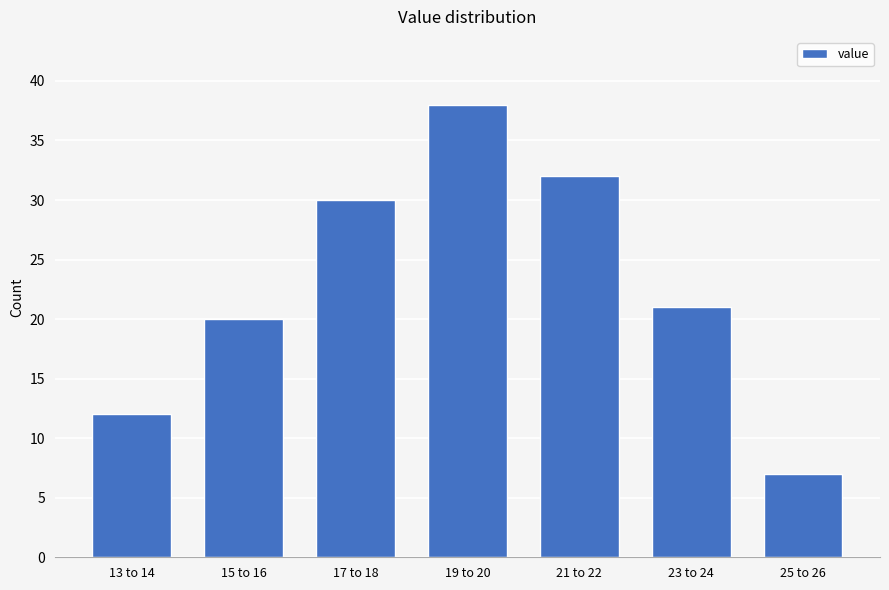

Reading left to right, transcribe all the data shown in this chart.

12	20	30	38	32	21	7